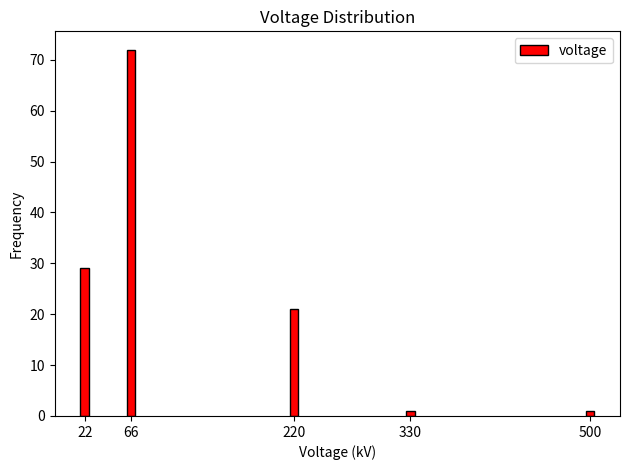

Reading left to right, what are all the values shown in this chart?

22=29	66=72	220=21	330=1	500=1